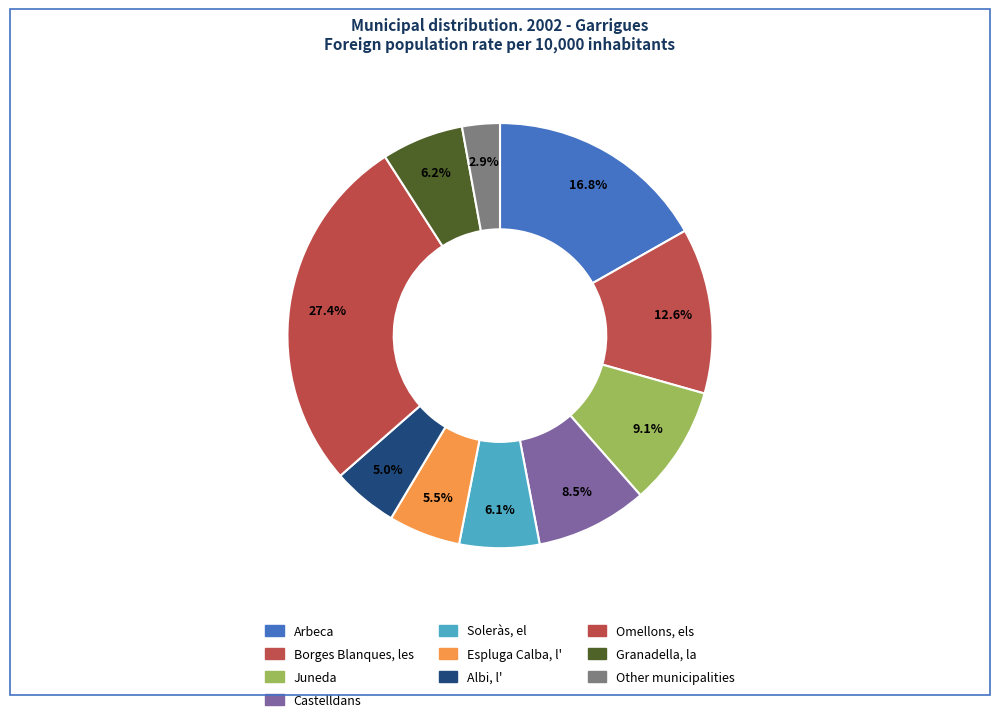

What percentage is the Other municipalities slice, to the nearest percent?

3%